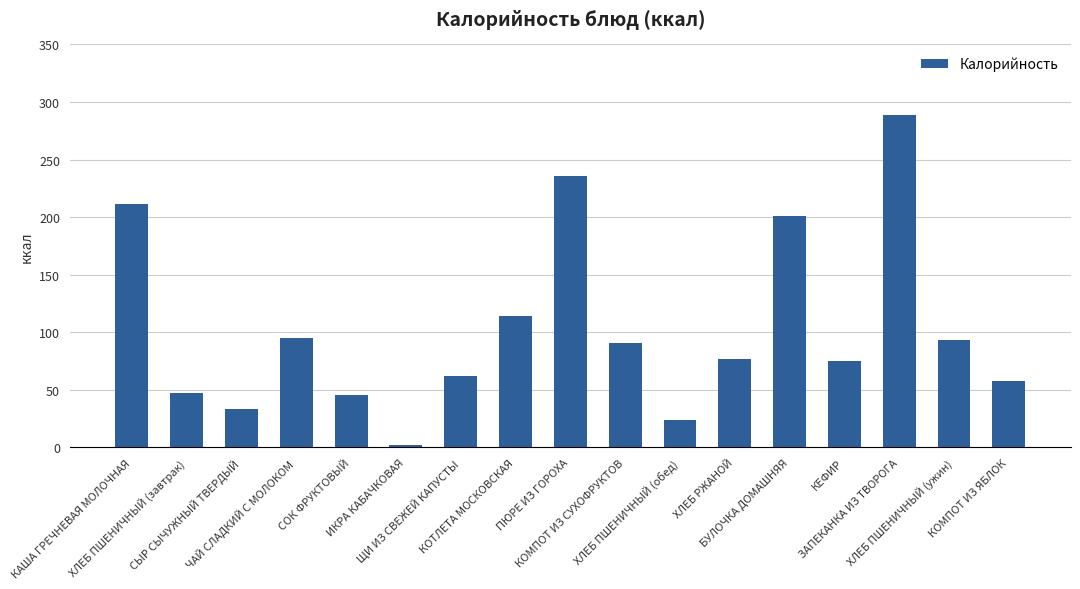

Does the chart contain stacked bars?

No